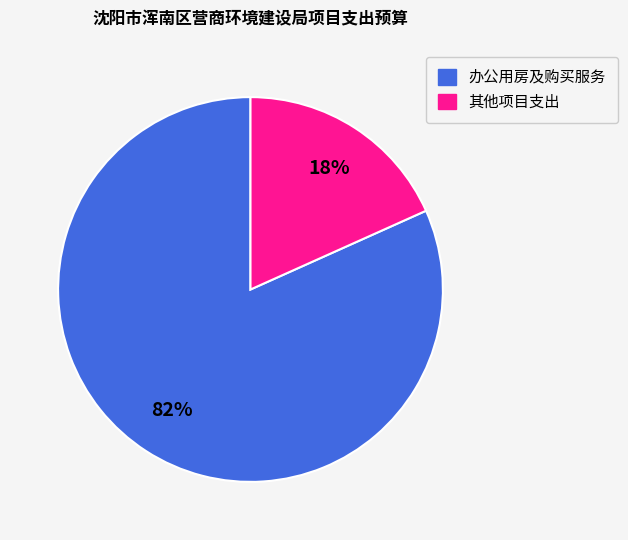

Is there a majority slice in this chart?

Yes